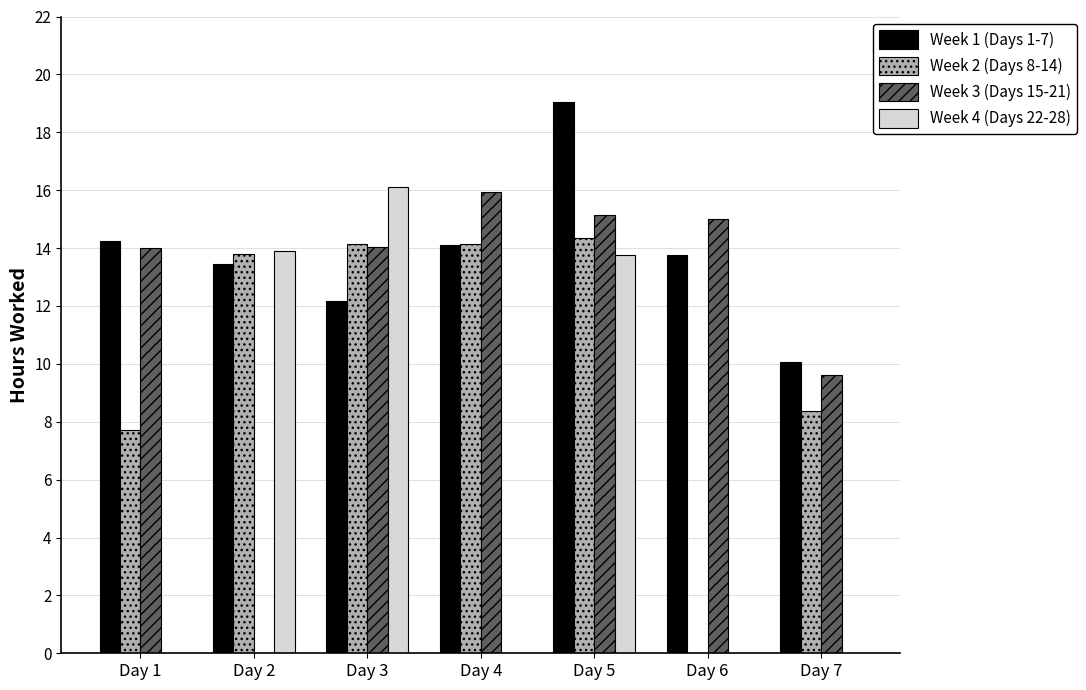

Does the chart contain stacked bars?

No